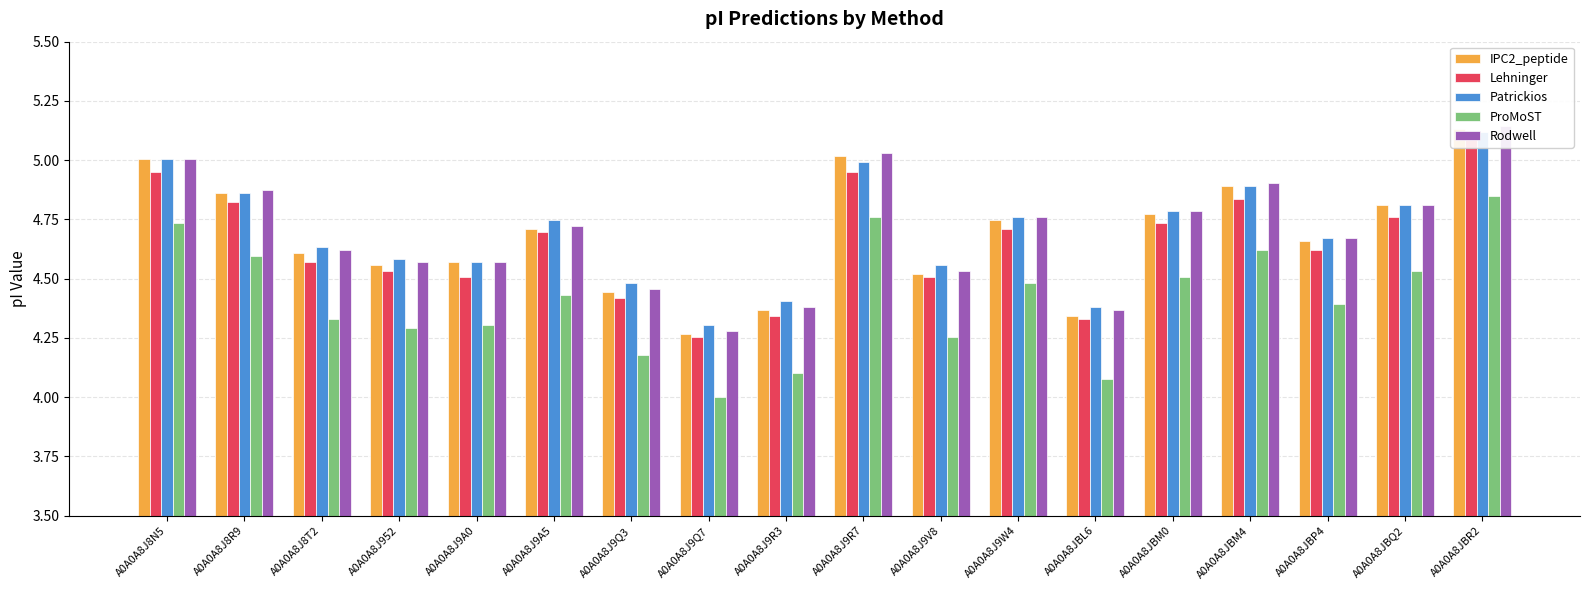

What is the difference between the highest and lowest values at A0A0A8J9A5?

0.3